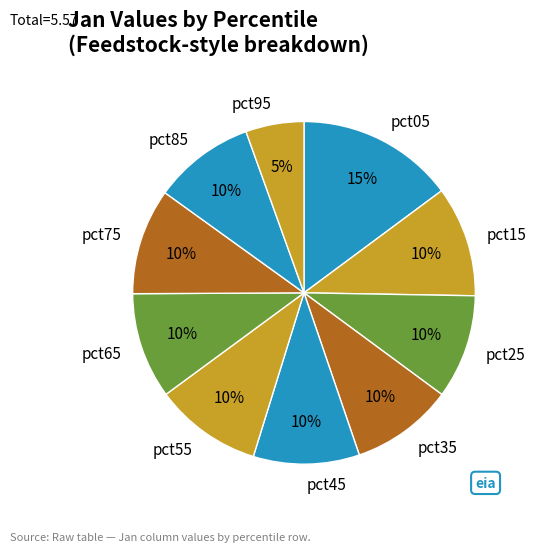

Do pct15 and pct95 together represent more than half of the pie?

No